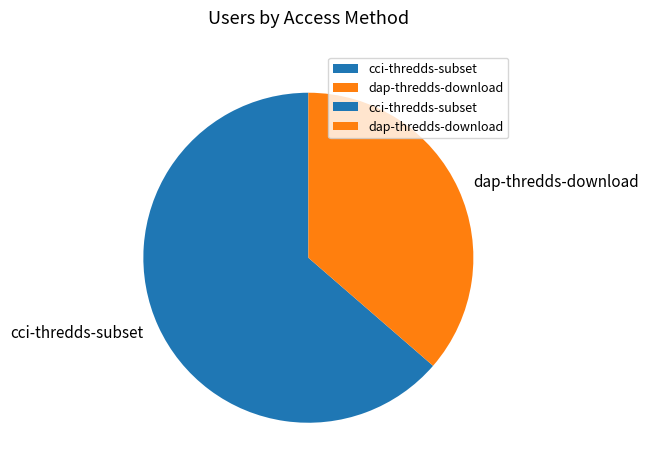

Rank the categories by value from lowest to highest.

dap-thredds-download, cci-thredds-subset